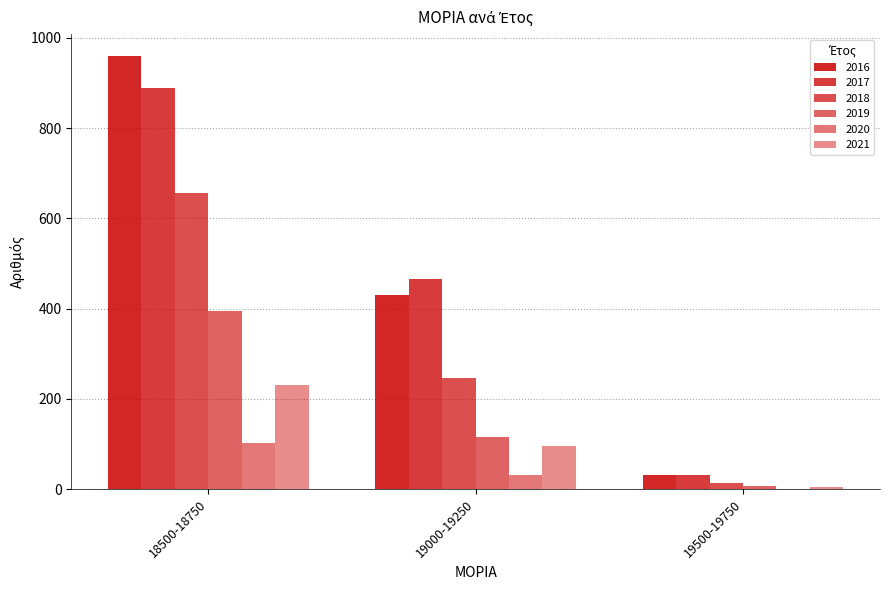

Is the value of 2018 at 18500-18750 greater than the value of 2020 at 18500-18750?

Yes